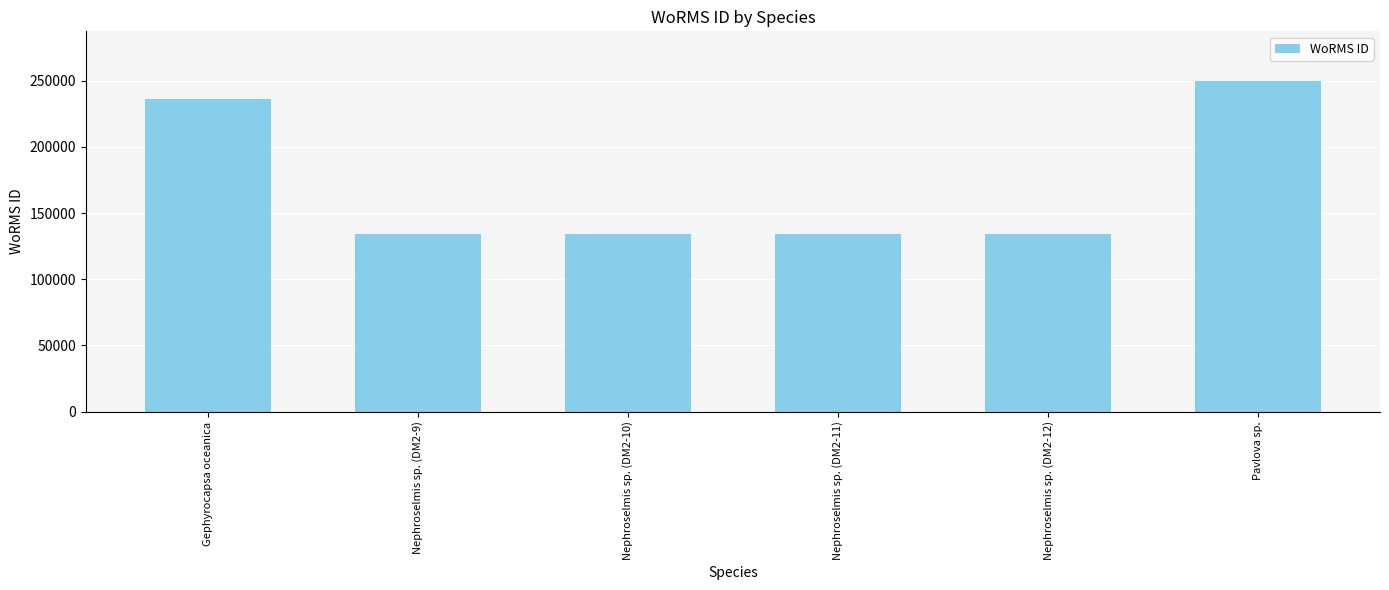

Reading right to left, transcribe all the data shown in this chart.

Pavlova sp.=249731	Nephroselmis sp. (DM2-12)=134524	Nephroselmis sp. (DM2-11)=134524	Nephroselmis sp. (DM2-10)=134524	Nephroselmis sp. (DM2-9)=134524	Gephyrocapsa oceanica=235955